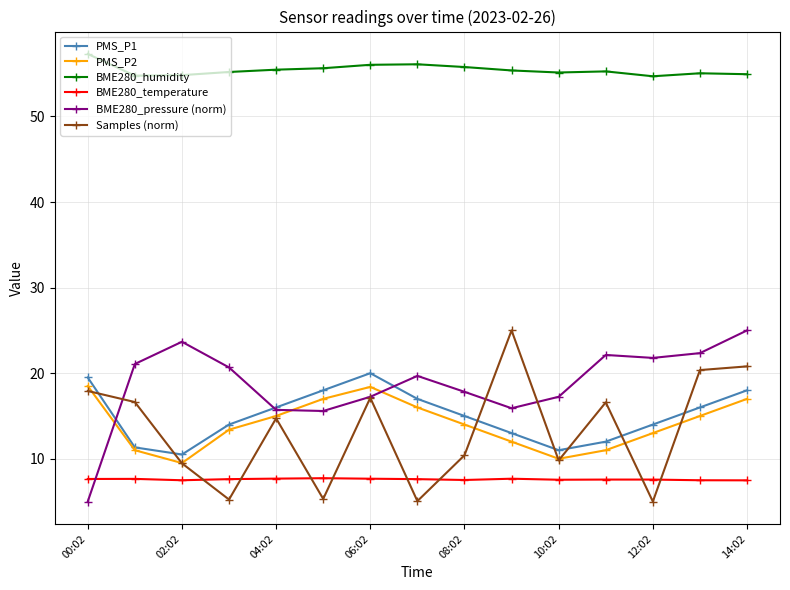

Which series has the largest total across all categories?

BME280_humidity